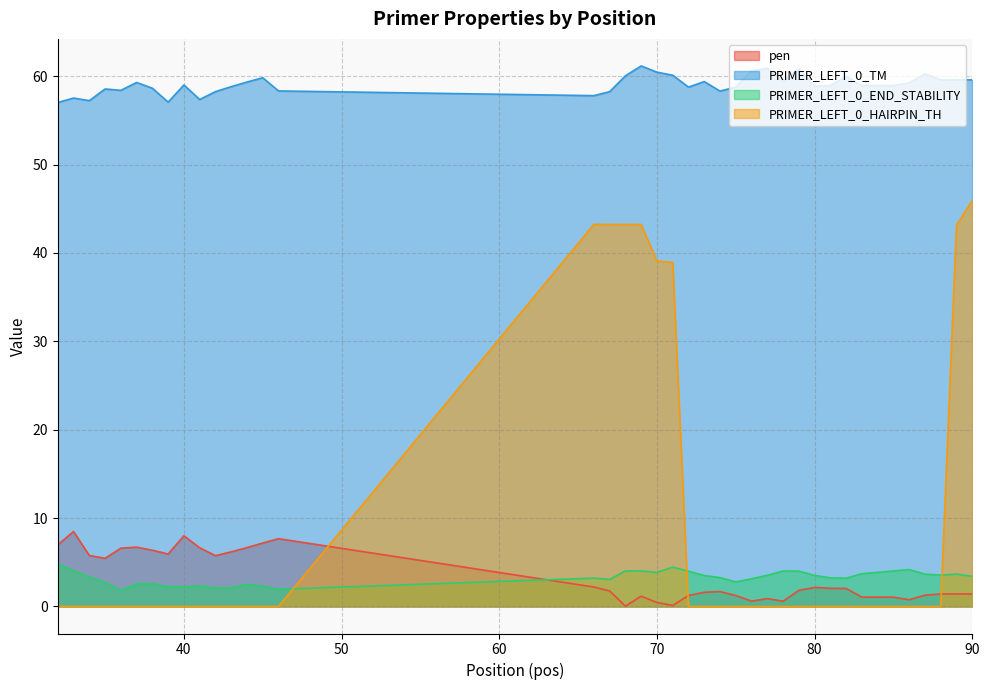

How many lines are shown in the chart?

4